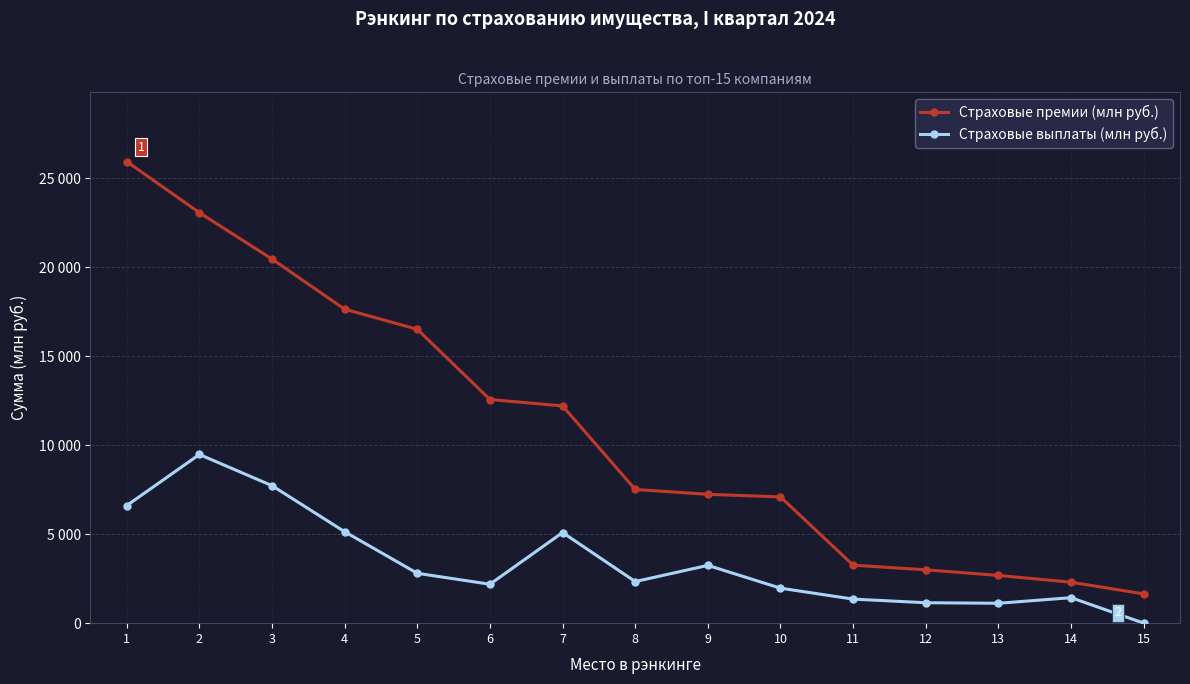

The Страховые премии (млн руб.) series shows 4162.2 at 8. True or false?

False